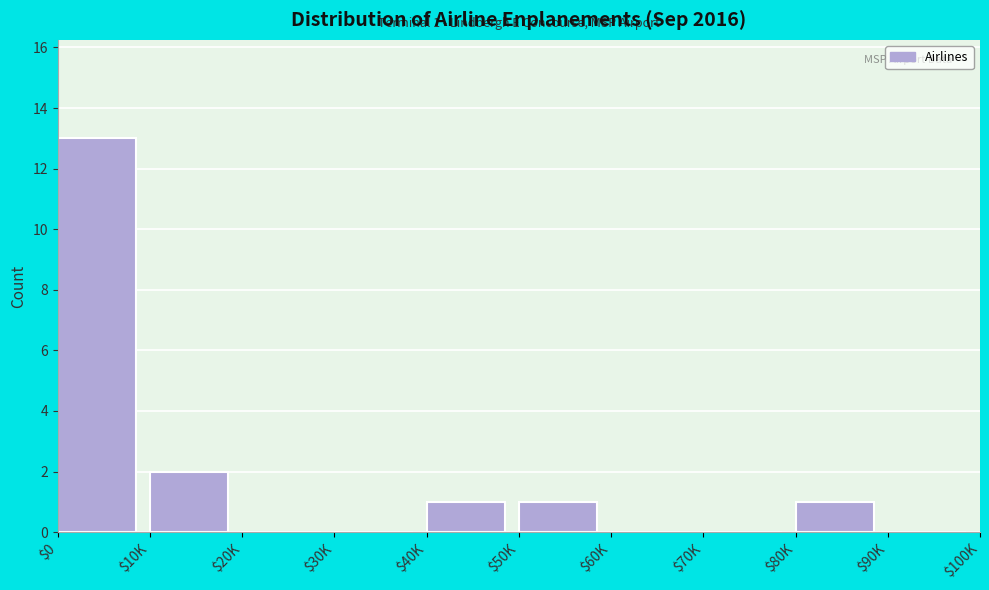

What is the maximum value shown in the chart?

13